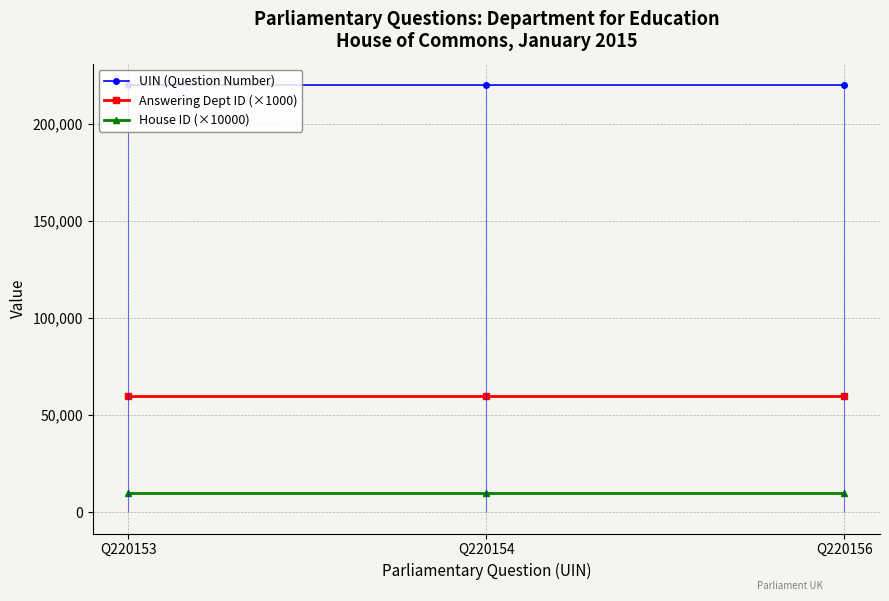

Between Q220153 and Q220154, which is larger?

Q220154